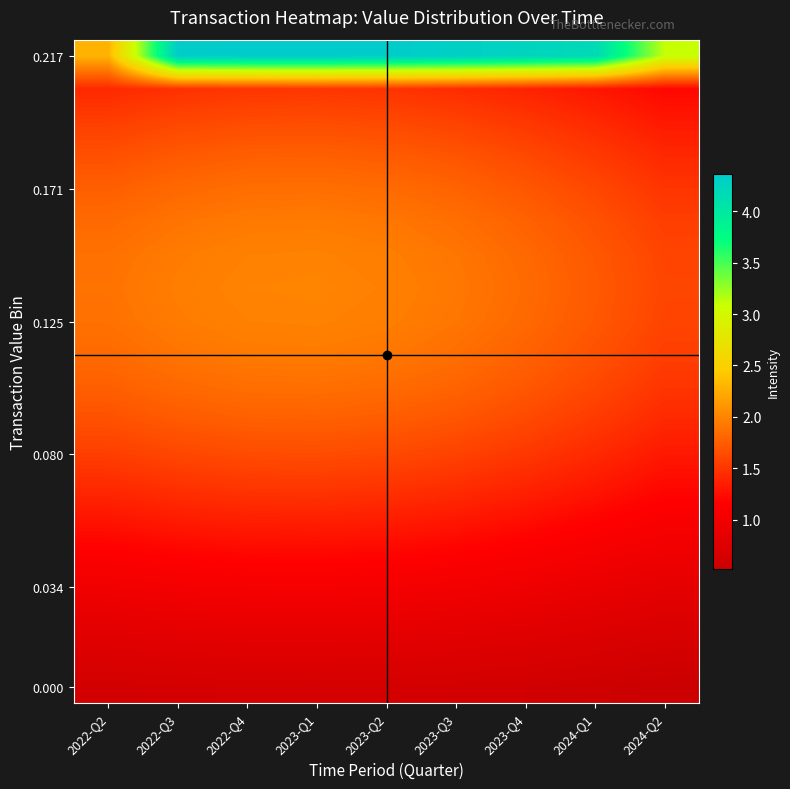

At how many categories does at least one series exceed 2?

9